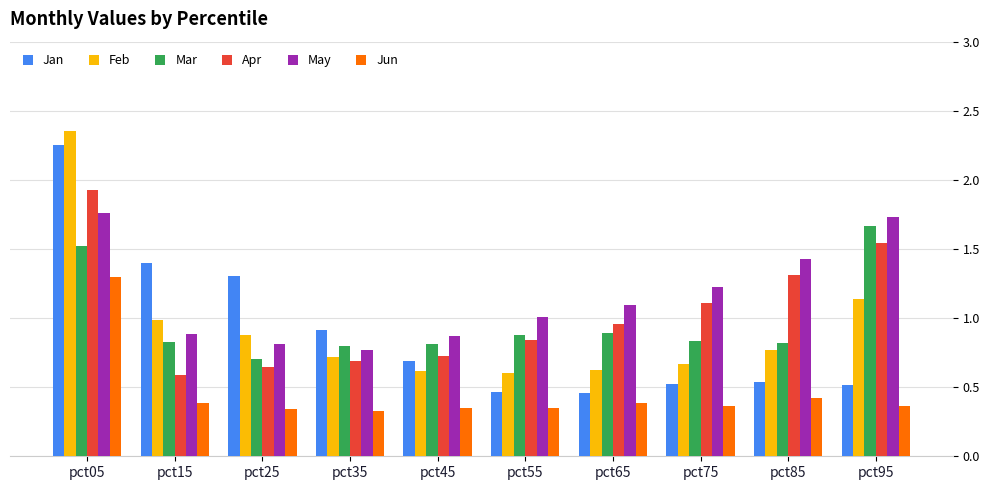

The value of Mar at pct65 is 0.9. True or false?

True